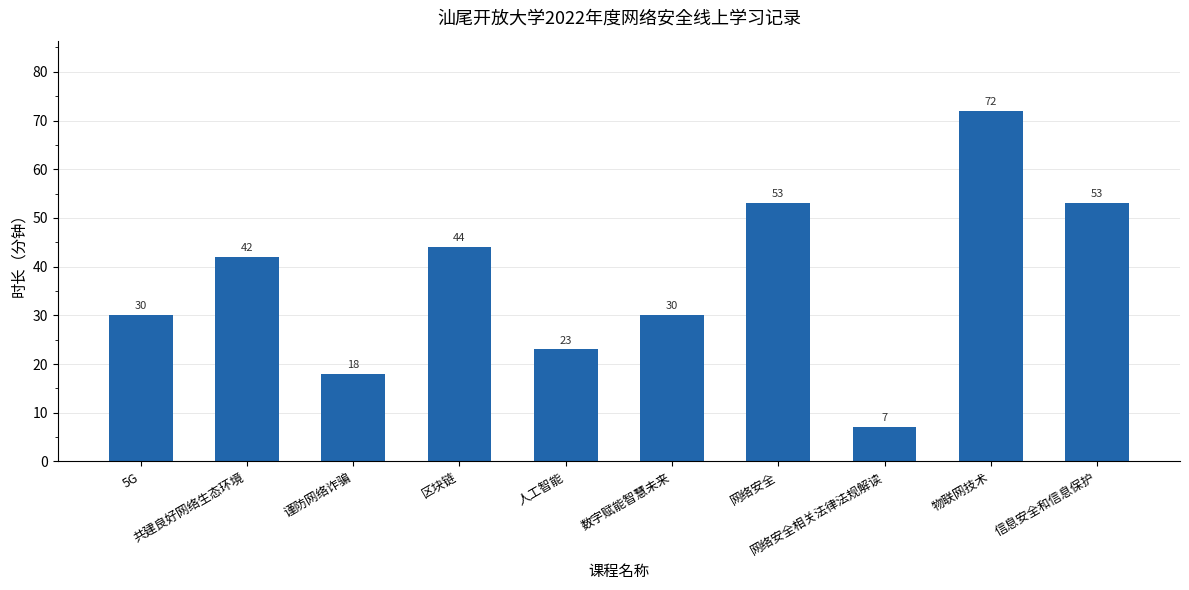

What is the label of the 9th bar from the right?

共建良好网络生态环境